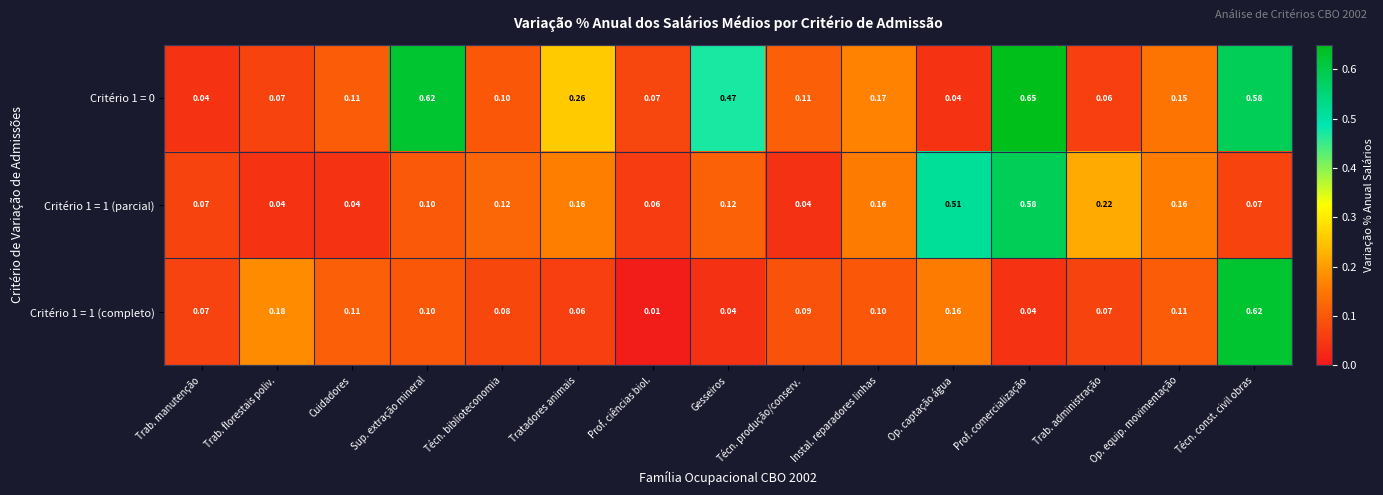

How many categories are shown in the chart?

15